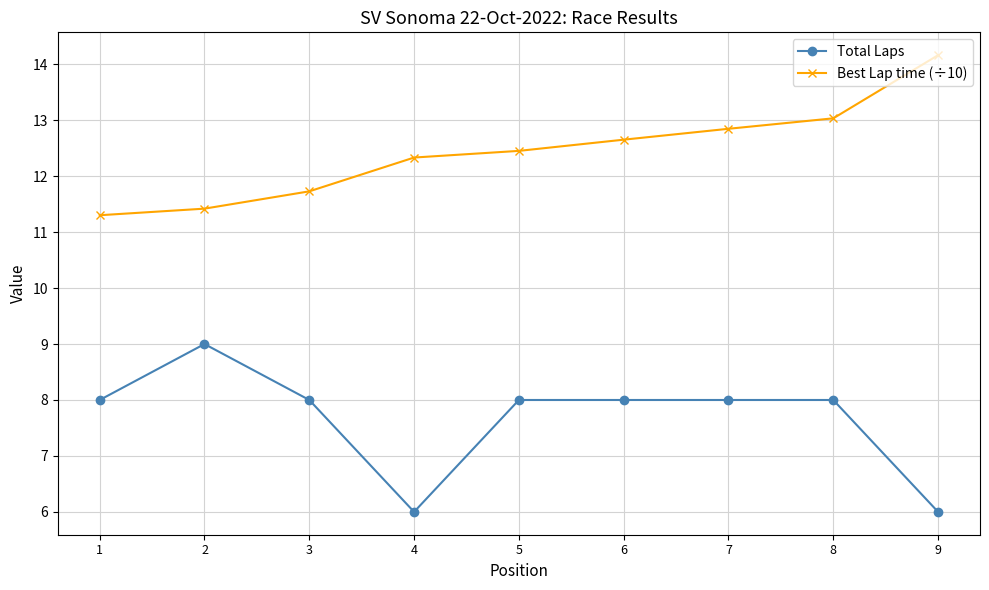

What is the value of the Total Laps point at the 8th from the left?

8.0